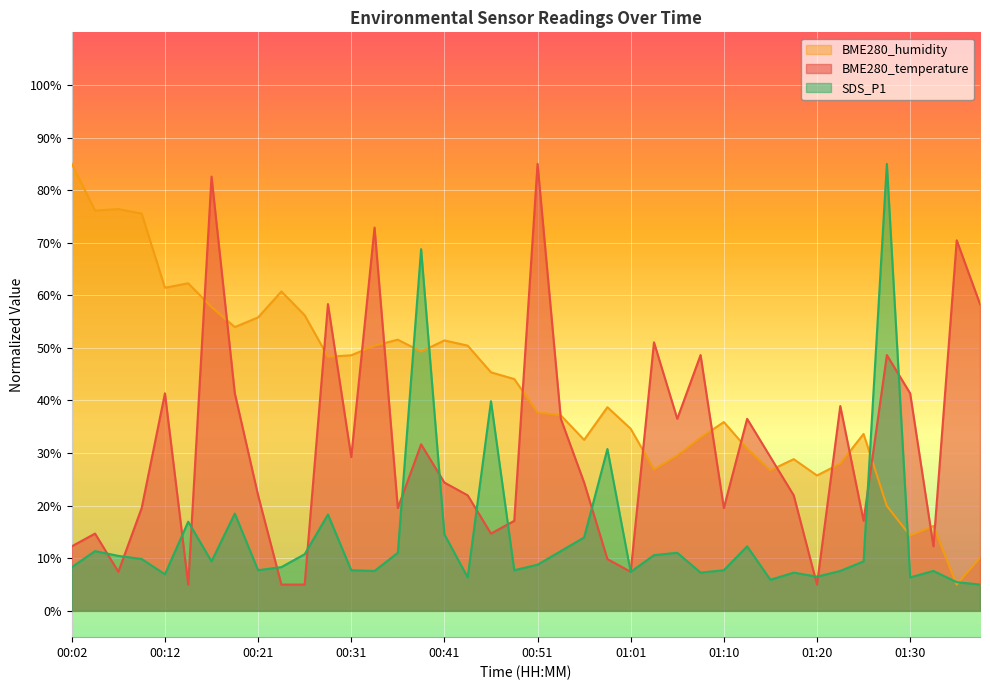

Which category has the highest value across all series?

00:51